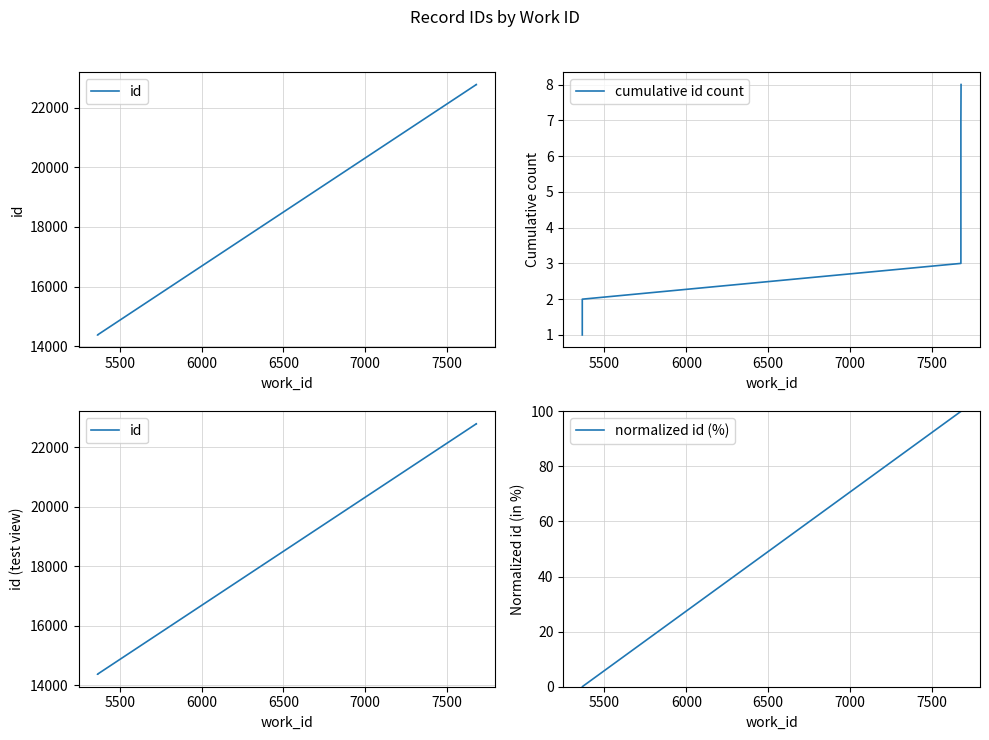

Does the chart display data point markers on the line(s)?

No